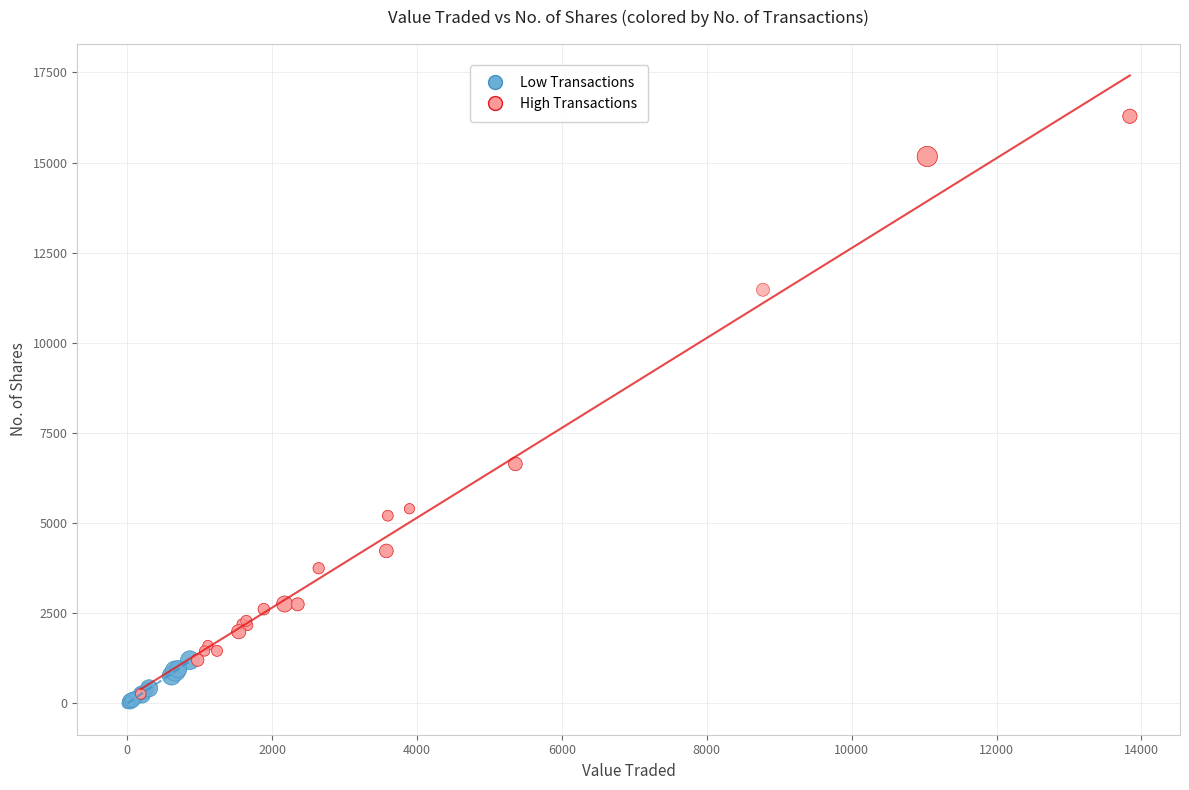

Which series has the largest Y range (max minus min)?

High Transactions